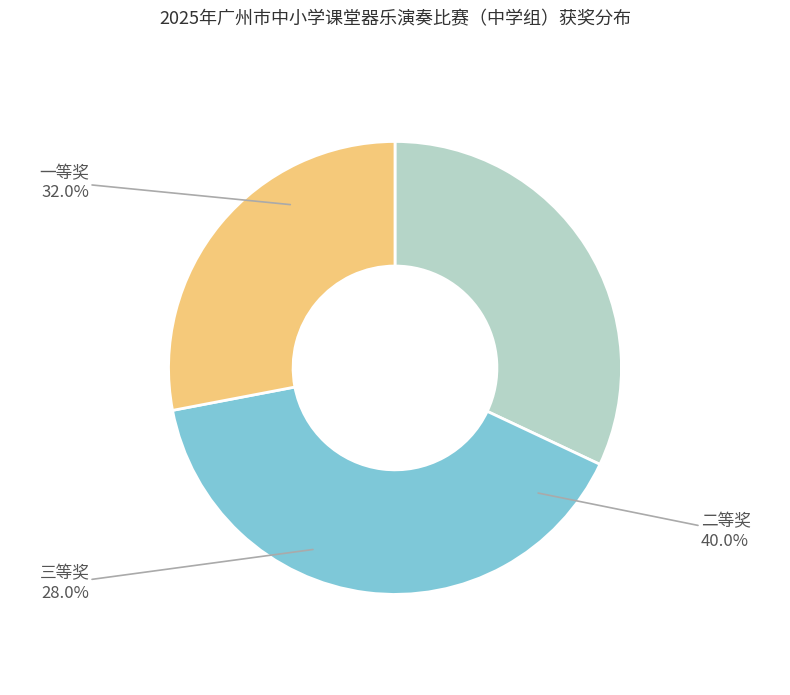

To the nearest percent, what percentage of the pie is 一等奖?

32%